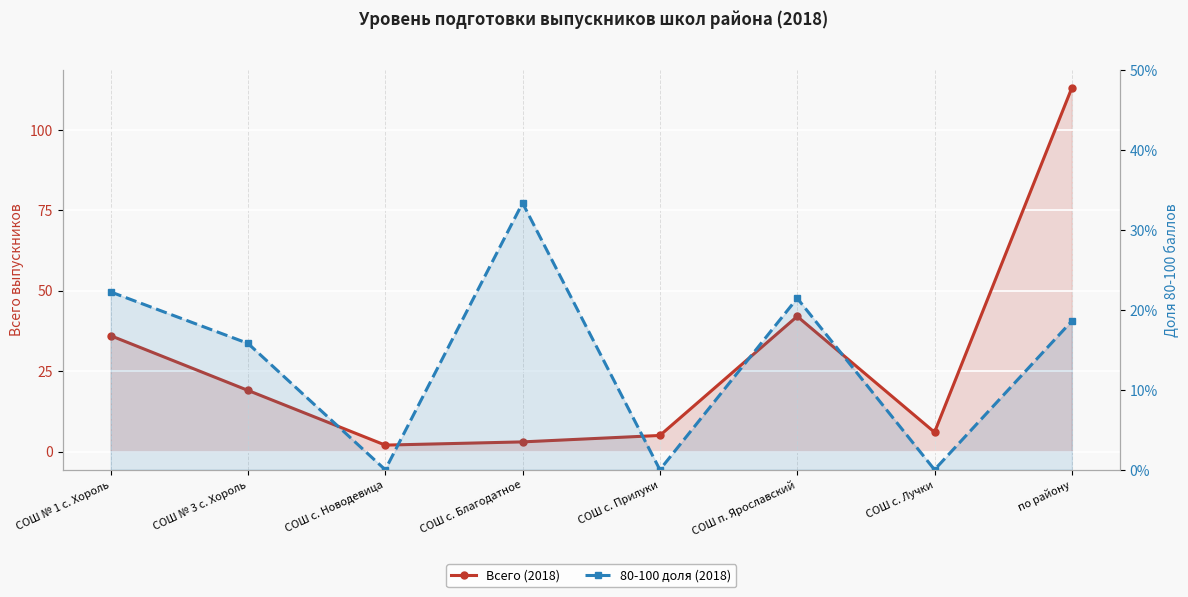

What position from the right is СОШ с. Благодатное?

5